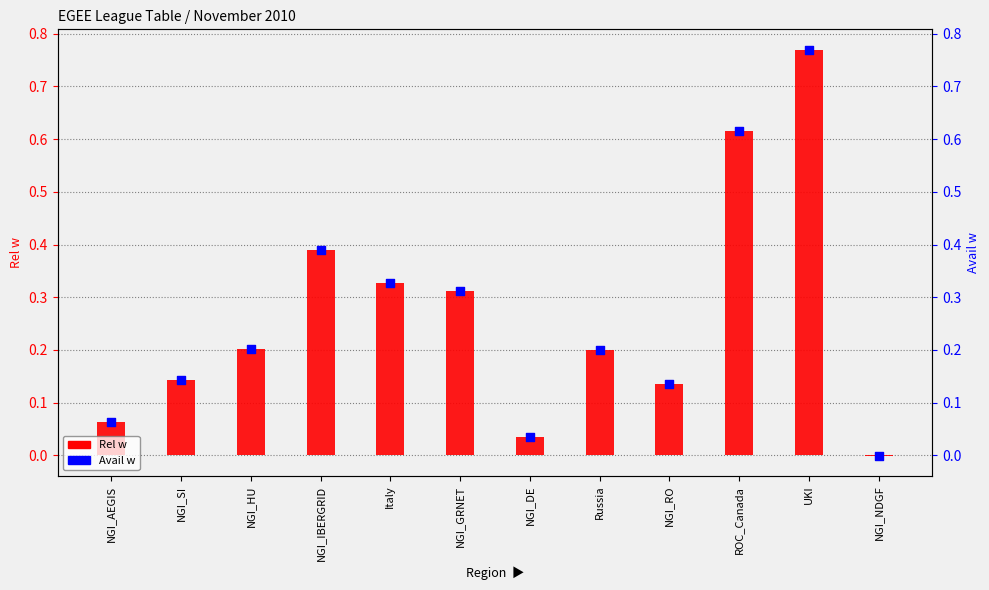

Which series has the largest total across all categories?

Rel w